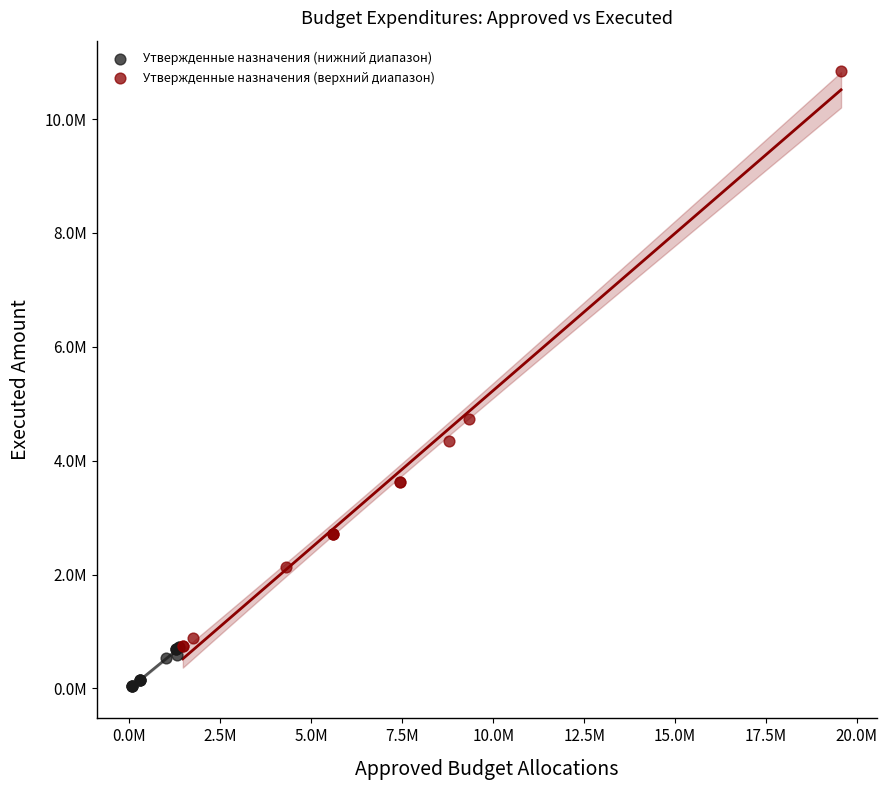

Which series reaches the minimum Y coordinate?

Утвержденные назначения (нижний диапазон)